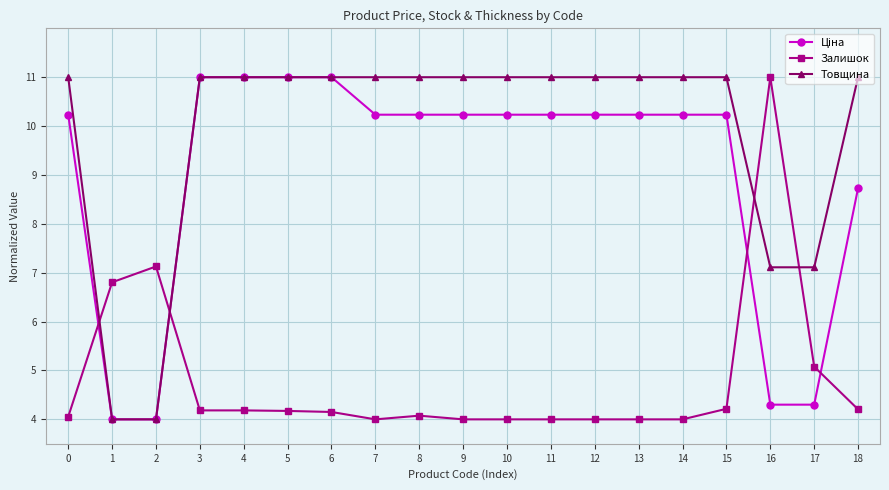

What is the sum of all Товщина values?

187.2